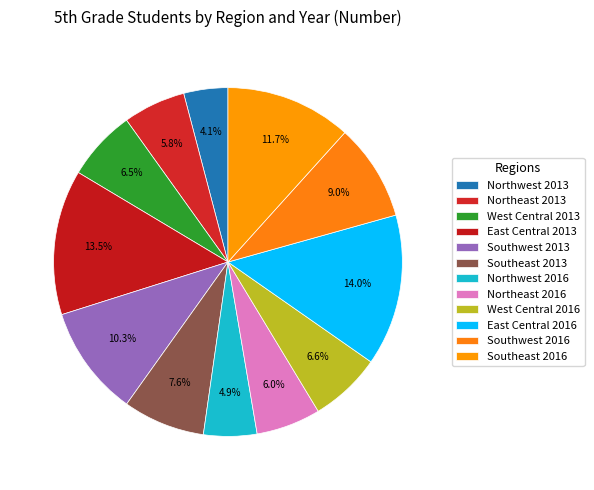

Which slice is the smallest?

Northwest 2013